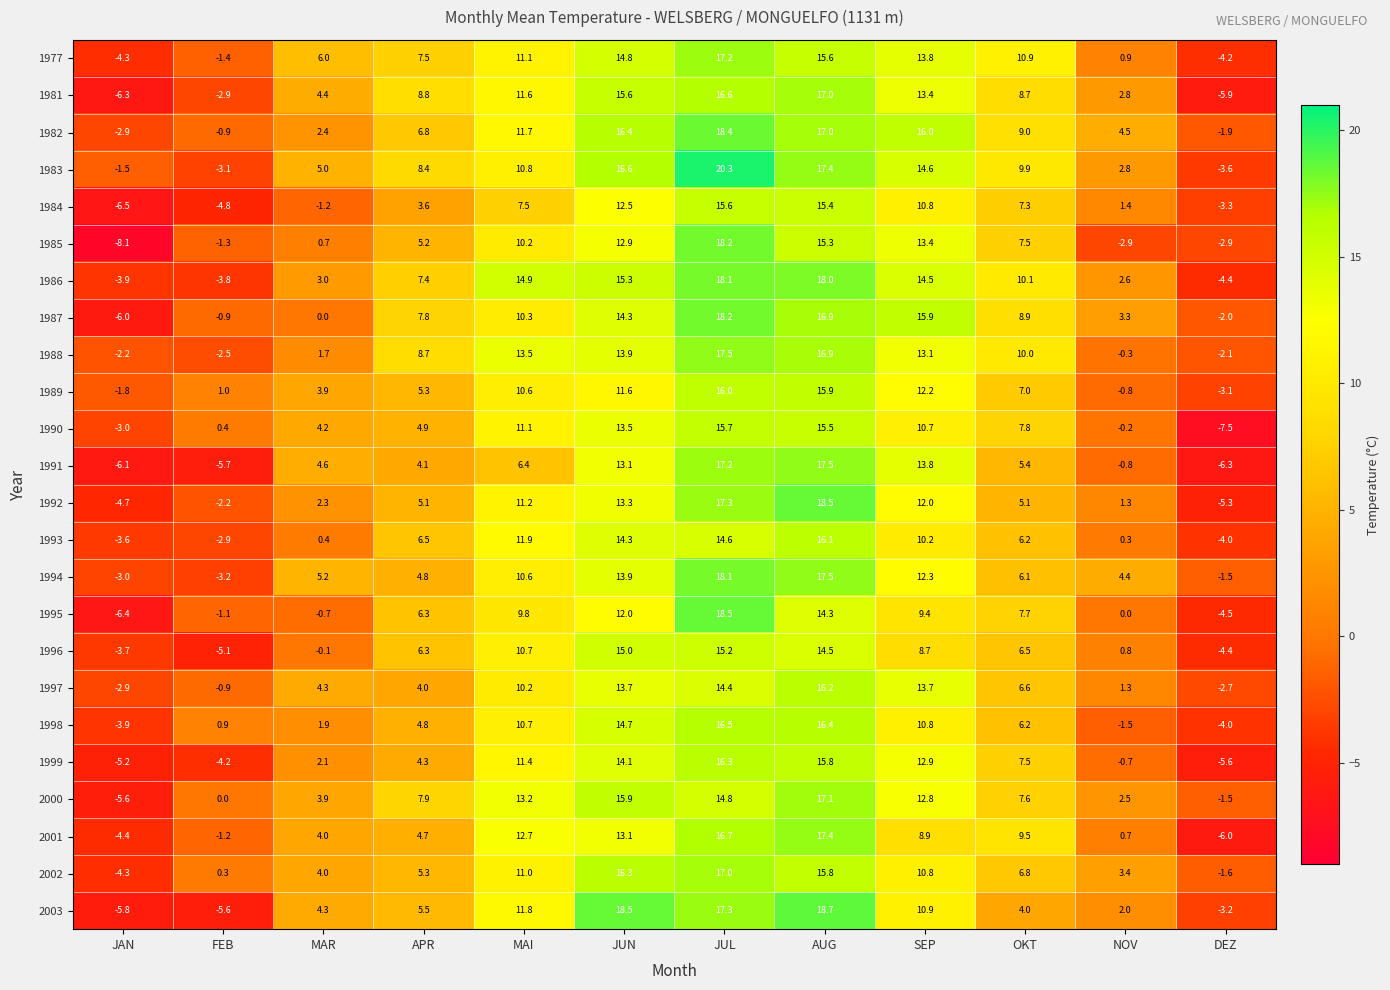

Which series changed the most between JAN and OKT?

1985